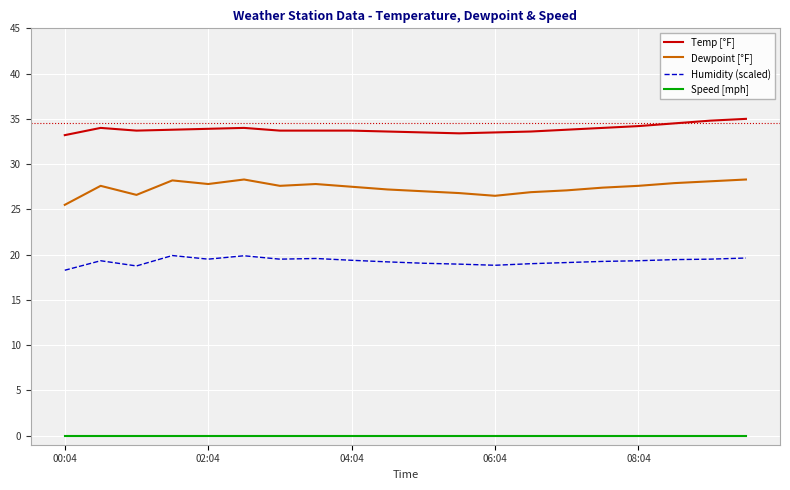

Does the chart have visible grid lines?

Yes